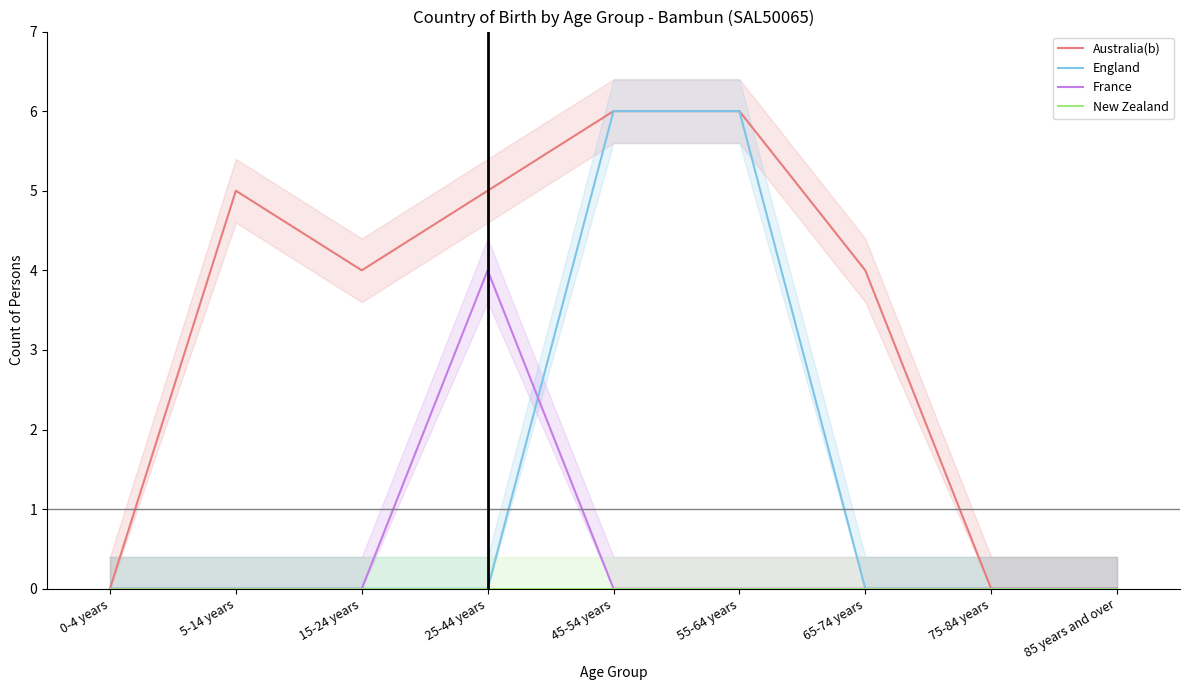

Reading left to right, what are all the values shown in this chart?

Australia(b): 0	5	4	5	6	6	4	0	0
England: 0	0	0	0	6	6	0	0	0
France: 0	0	0	4	0	0	0	0	0
New Zealand: 0	0	0	0	0	0	0	0	0